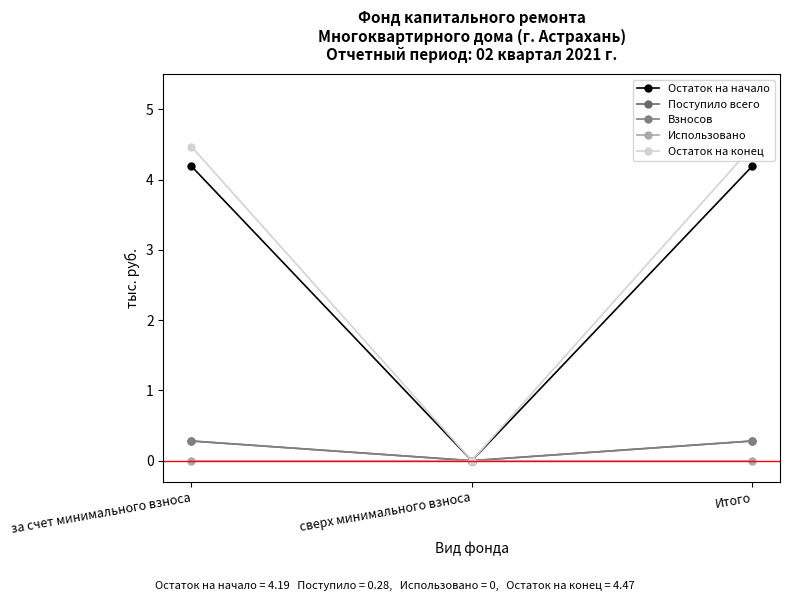

The value of Остаток на начало at сверх минимального взноса is -2.2. True or false?

False